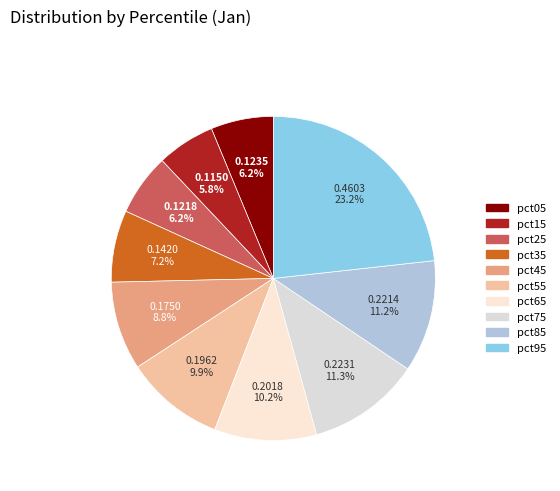

Does any single category account for the majority?

No